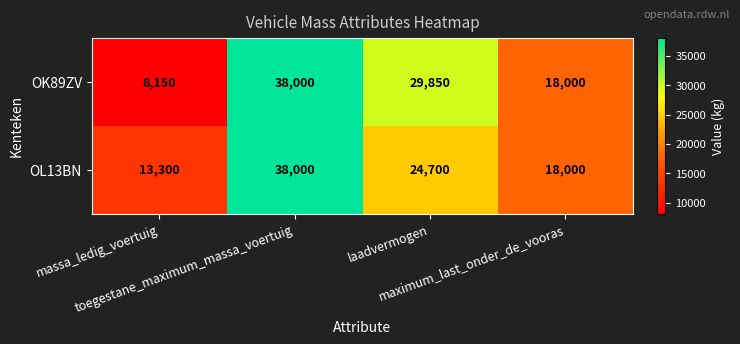

What is the difference between the maximum and minimum values in the OK89ZV series?

29850